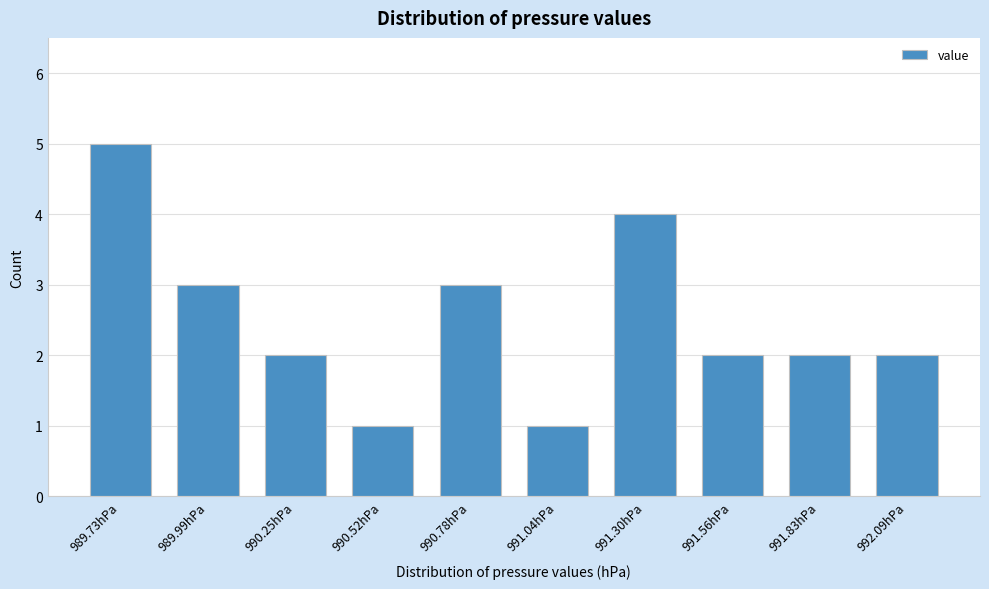

Reading left to right, transcribe all the data shown in this chart.

5	3	2	1	3	1	4	2	2	2